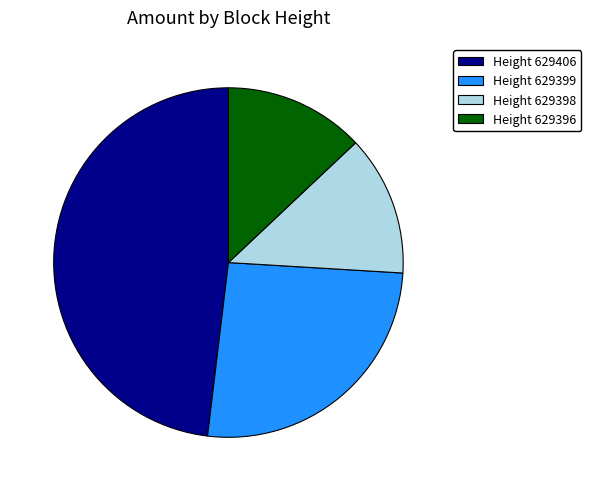

The Height 629399 slice represents 40% of the pie. True or false?

False